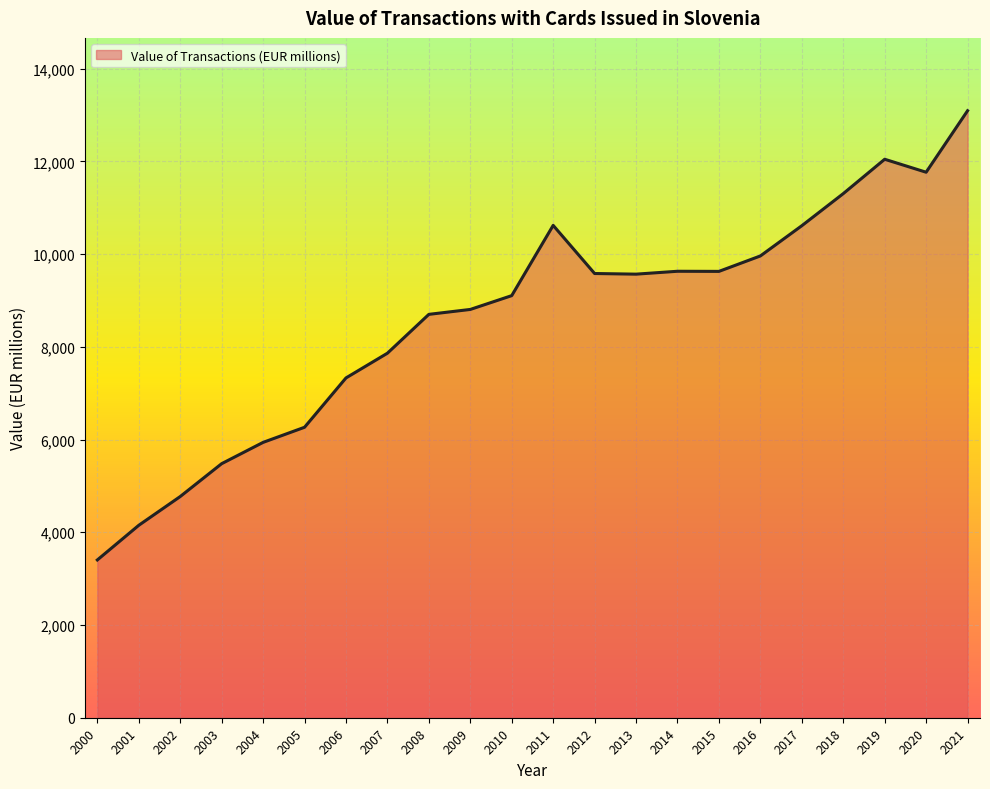

How many categories are shown in the chart?

22